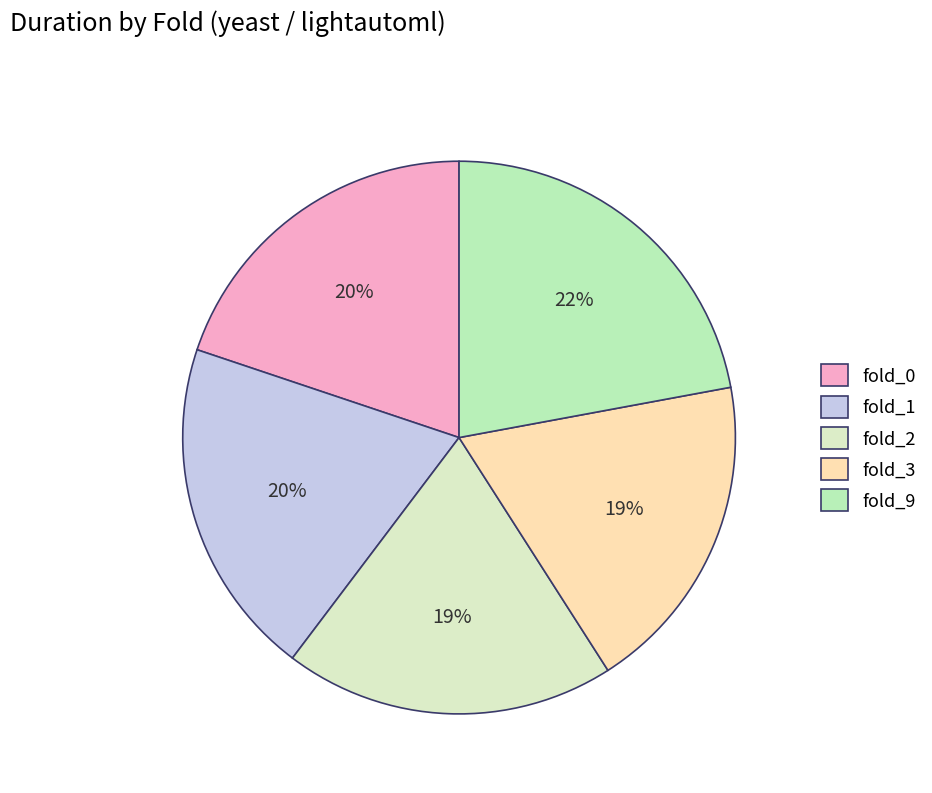

What is the total percentage of fold_9 and fold_3?

40.9%